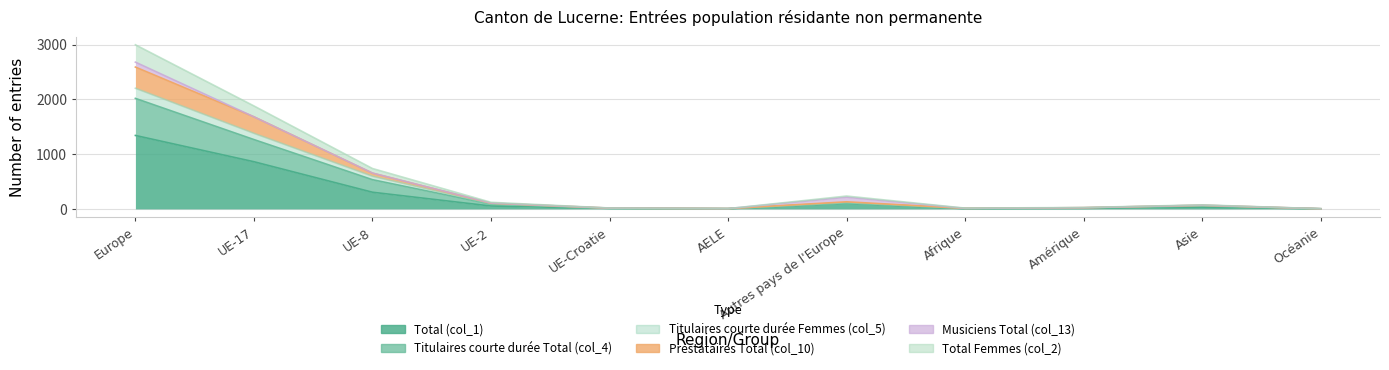

At which label does Total (col_1) reach its peak?

Europe